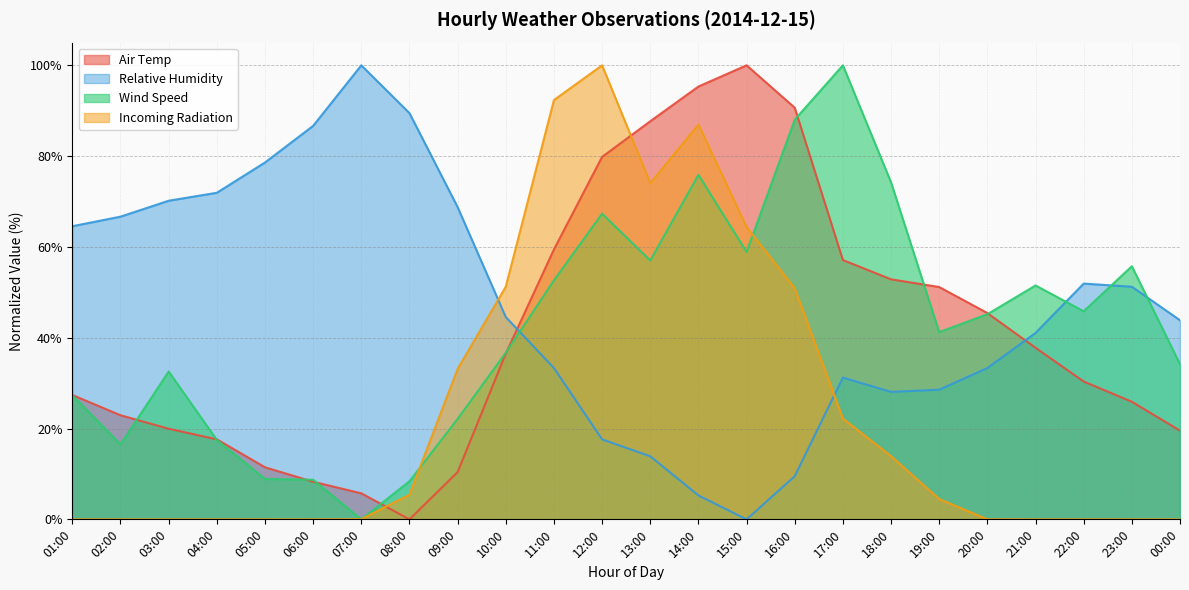

Reading right to left, extract all data points from this chart.

Air Temp: 19.5	25.9	30.4	37.8	45.4	51.2	52.9	57.1	90.7	100.0	95.3	87.7	79.8	59.4	36.5	10.4	0.0	5.7	8.3	11.5	17.6	20.0	22.9	27.4
Relative Humidity: 43.9	51.2	51.9	41.1	33.3	28.6	28.1	31.2	9.5	0.0	5.3	13.9	17.6	33.3	44.6	68.8	89.5	100.0	86.7	78.6	71.9	70.2	66.7	64.6
Wind Speed: 34.2	55.7	45.8	51.5	45.2	41.2	74.2	100.0	88.0	58.9	75.9	57.0	67.3	52.6	36.7	22.1	8.4	0.0	8.7	8.9	17.5	32.6	16.5	27.3
Incoming Radiation: 0.0	0.0	0.0	0.0	0.0	4.5	13.9	22.2	50.9	64.4	87.0	74.1	100.0	92.4	51.2	33.1	5.4	0.0	0.0	0.0	0.0	0.0	0.0	0.0